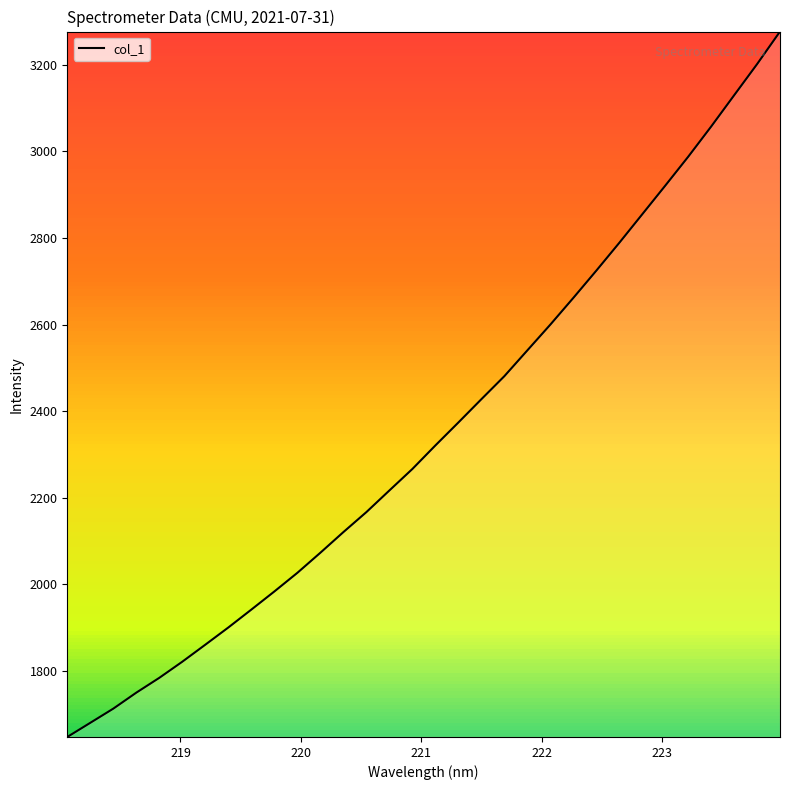

What is the greatest value displayed?

3276.3